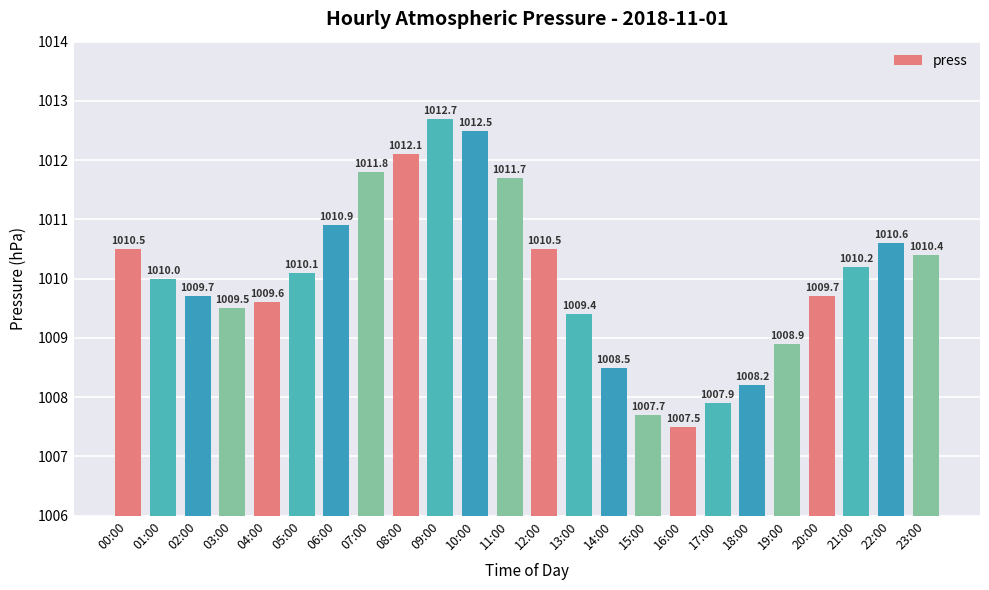

Does the chart contain any negative values?

No